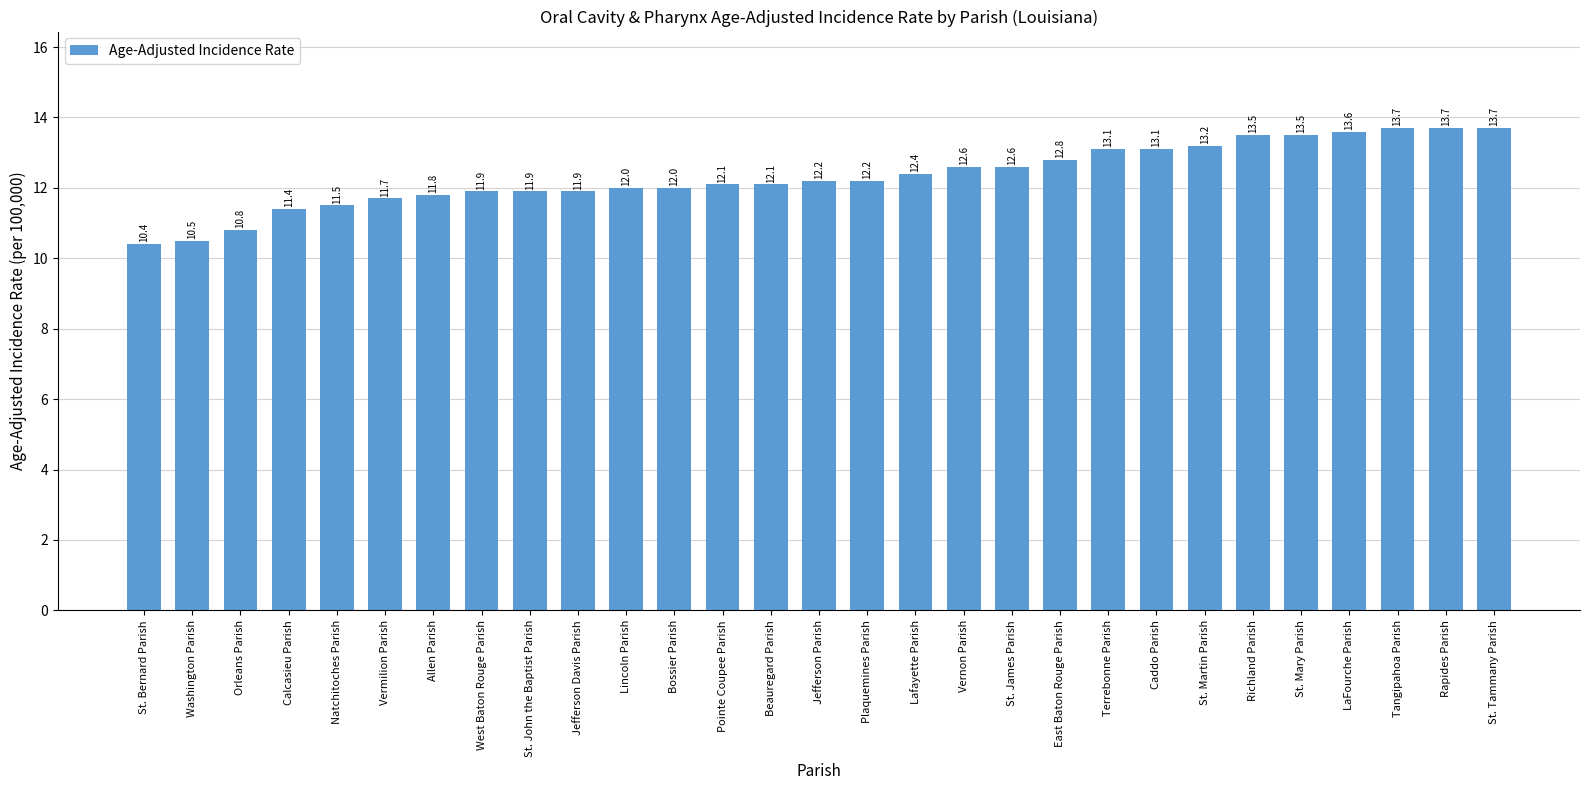

How many series are shown in this chart?

1